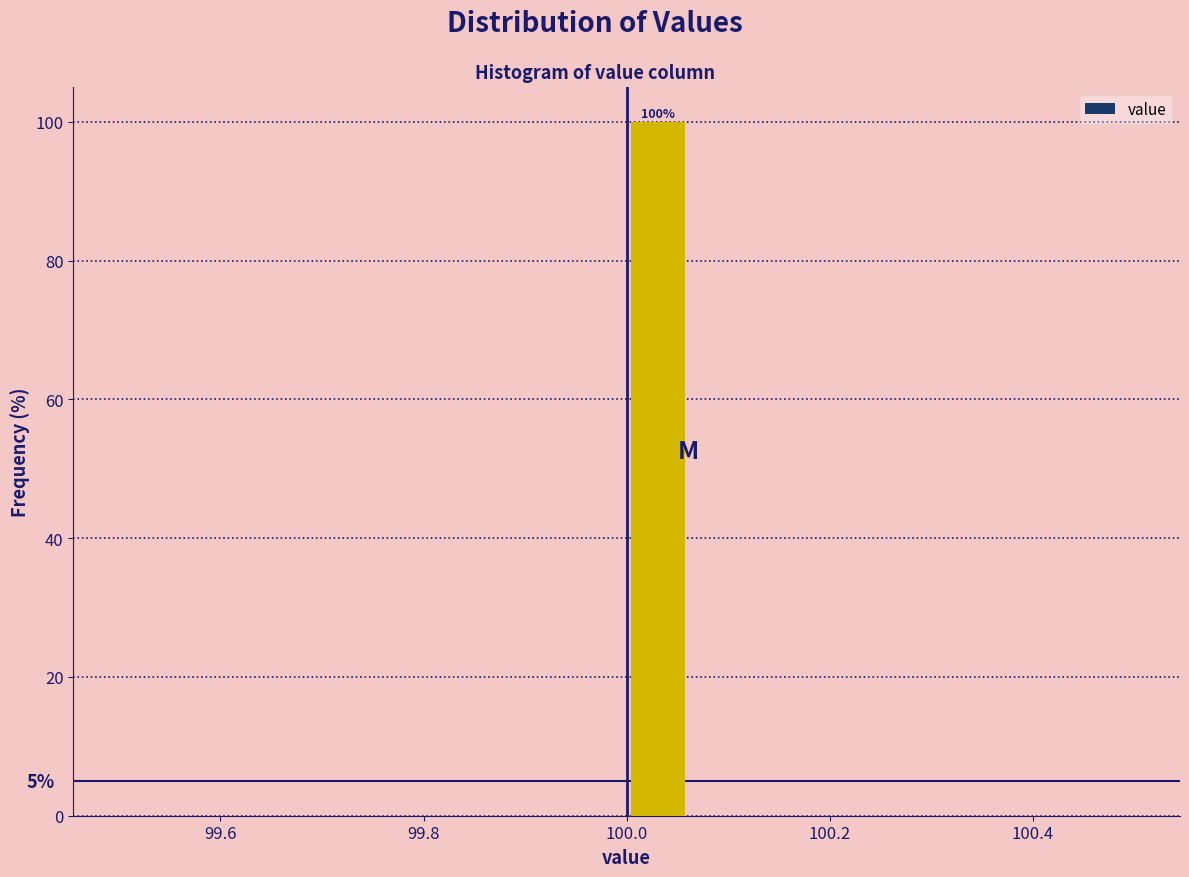

Around what value on the x-axis is the tallest bar? Give the approximate position of its centre, as read against the axis.

100.04